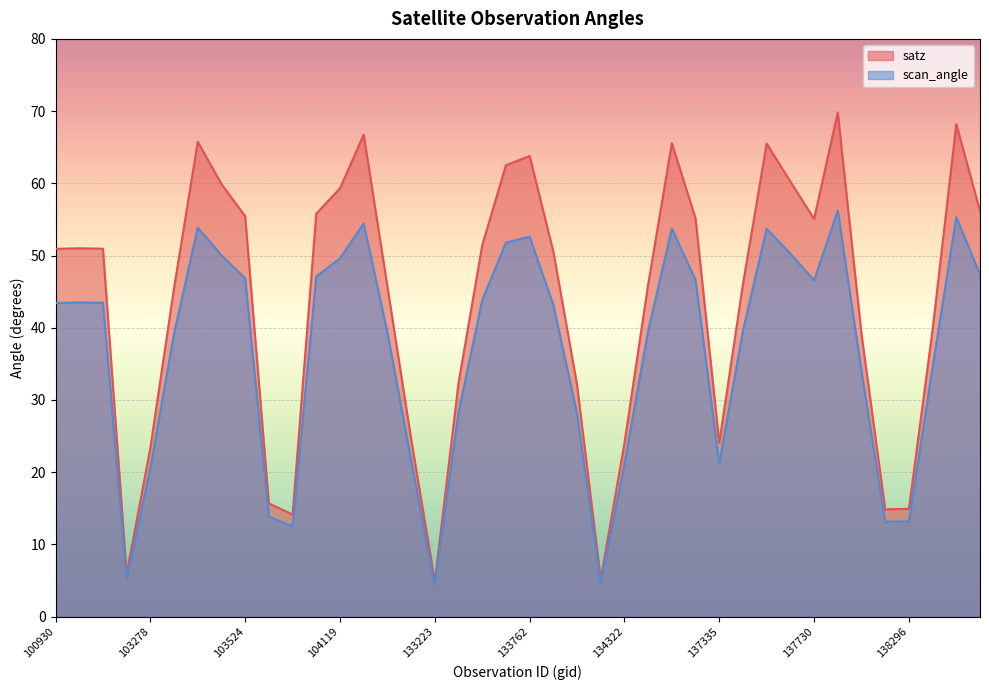

Read the satz value at 104236.

45.7